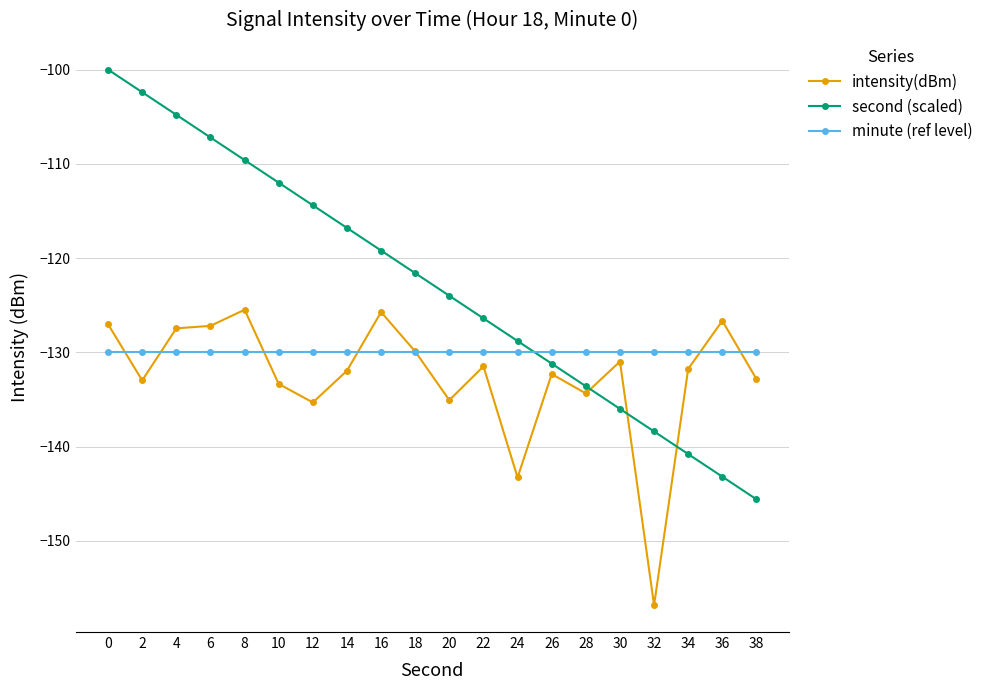

The intensity(dBm) series shows -227.2 at 30. True or false?

False